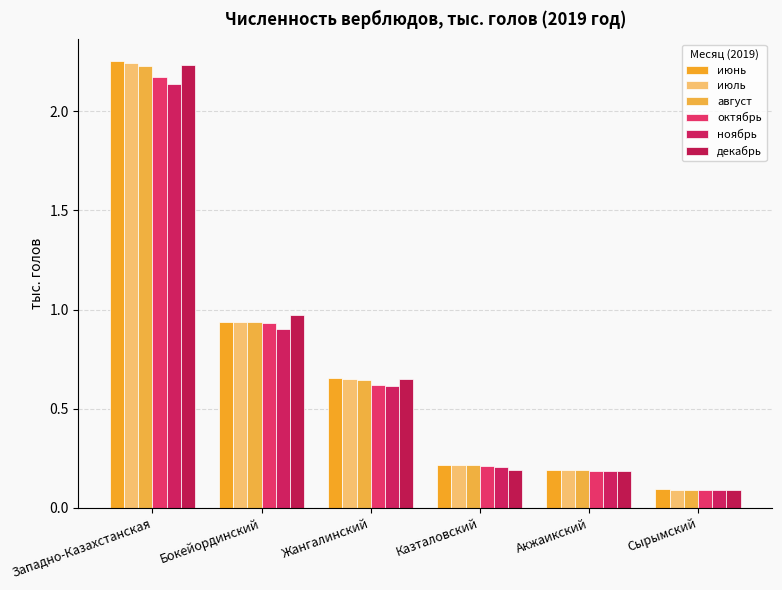

Reading left to right, extract all data points from this chart.

июнь: Западно-Казахстанская=2.3	Бокейординский=0.9	Жангалинский=0.7	Казталовский=0.2	Акжаикский=0.2	Сырымский=0.1
июль: Западно-Казахстанская=2.2	Бокейординский=0.9	Жангалинский=0.7	Казталовский=0.2	Акжаикский=0.2	Сырымский=0.1
август: Западно-Казахстанская=2.2	Бокейординский=0.9	Жангалинский=0.6	Казталовский=0.2	Акжаикский=0.2	Сырымский=0.1
октябрь: Западно-Казахстанская=2.2	Бокейординский=0.9	Жангалинский=0.6	Казталовский=0.2	Акжаикский=0.2	Сырымский=0.1
ноябрь: Западно-Казахстанская=2.1	Бокейординский=0.9	Жангалинский=0.6	Казталовский=0.2	Акжаикский=0.2	Сырымский=0.1
декабрь: Западно-Казахстанская=2.2	Бокейординский=1.0	Жангалинский=0.7	Казталовский=0.2	Акжаикский=0.2	Сырымский=0.1